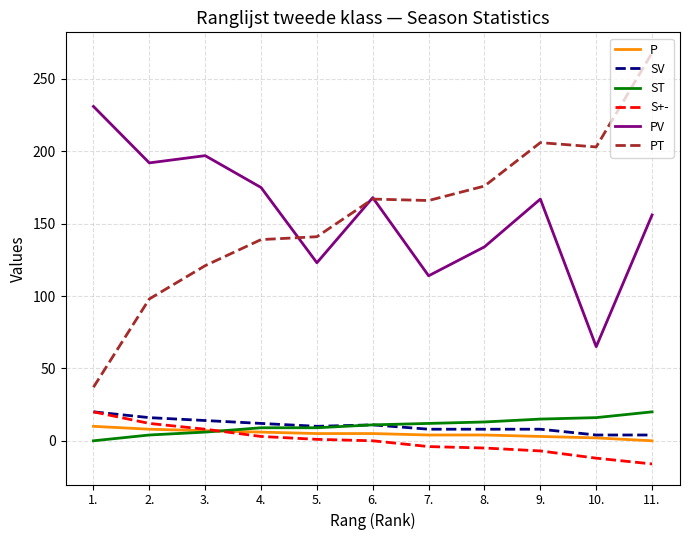

What is the greatest value displayed?

268